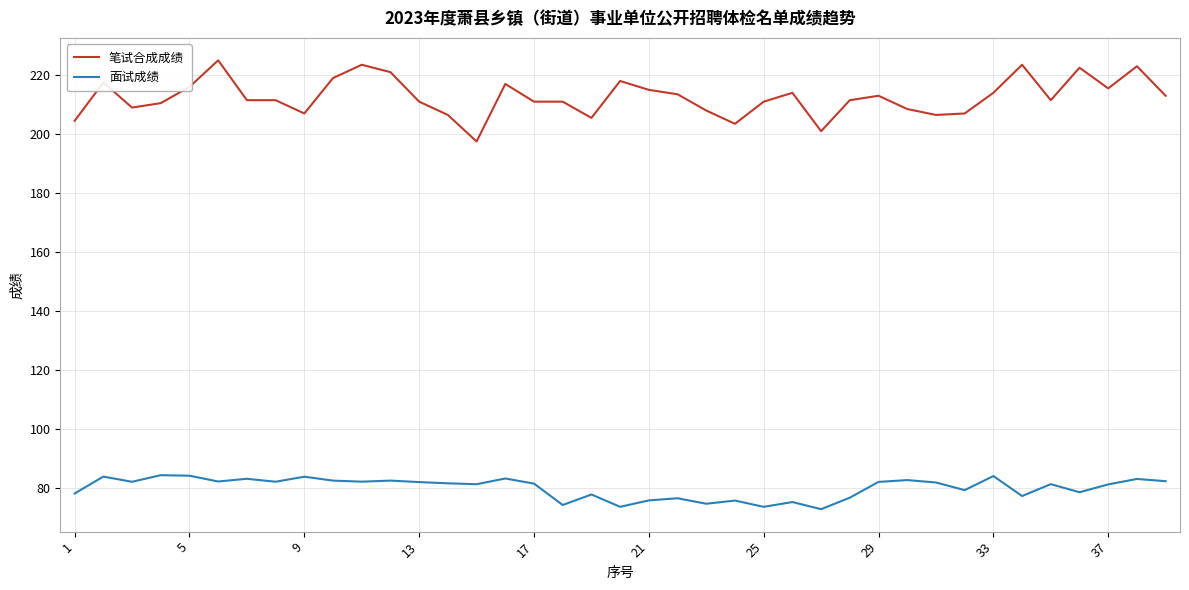

Which series has the widest spread of values?

笔试合成成绩